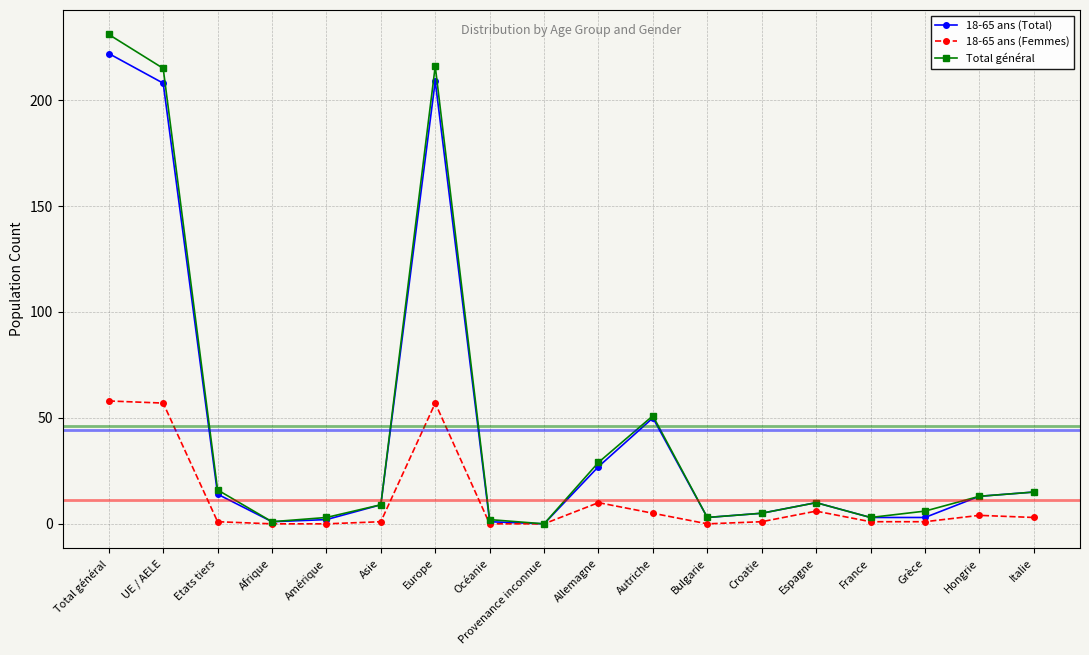

Where does the Total général series first go above 10?

Total général